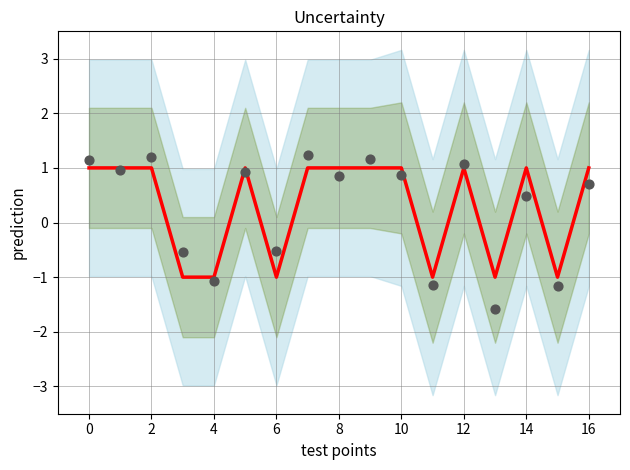

Approximately how many times larger is the value at 12 compared to 16?

1.0